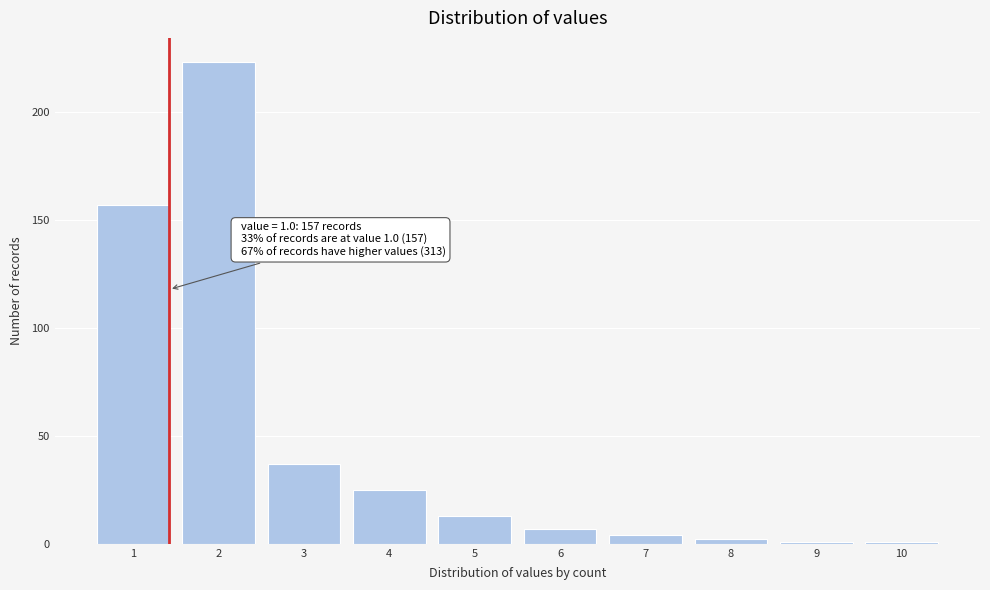

Which range on the x-axis has the tallest bar?

1.5 to 2.5